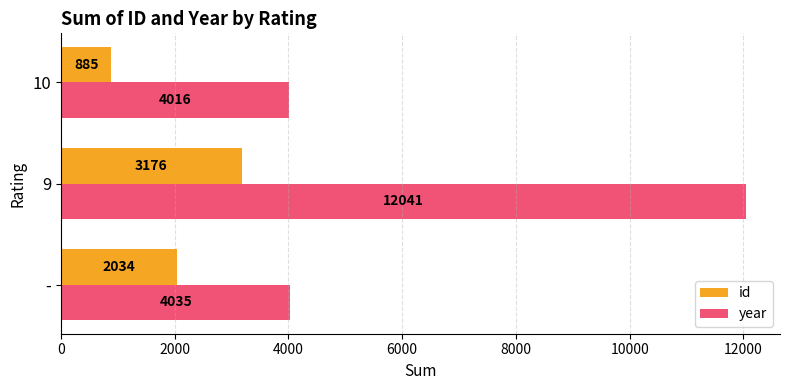

Which series has the largest total across all categories?

year